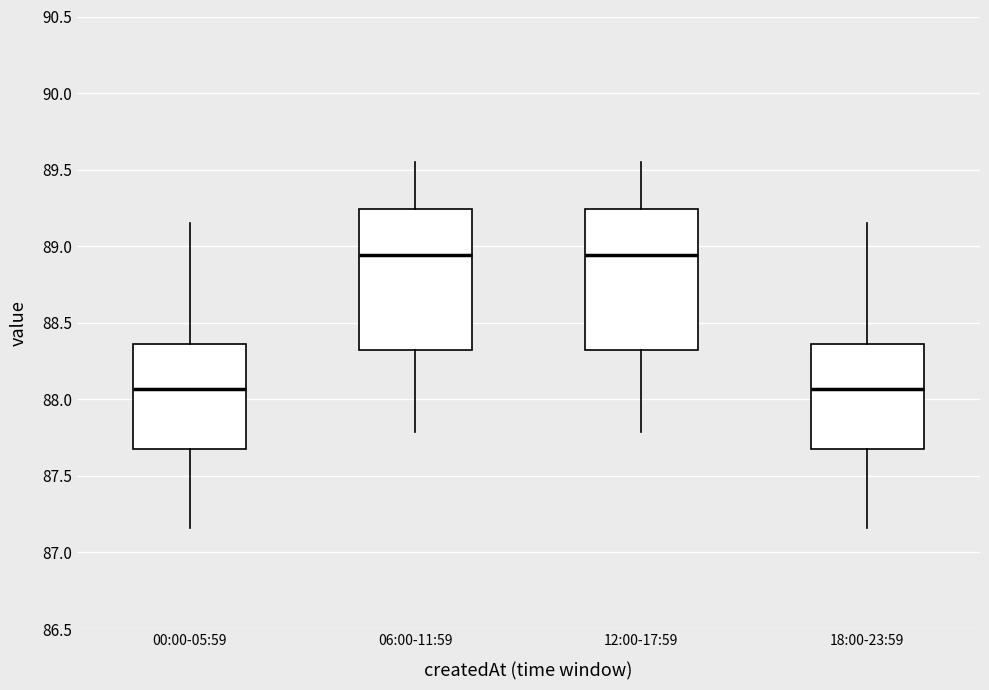

Reading left to right, transcribe this box plot: for each box, give where its median line is, the range the box spans, and where its two whiskers end, as read against the y-axis. The values are not printed on the chart, so give them approximately, as read against the axis.

00:00-05:59: median 88.05, box 87.70 to 88.35, whiskers 87.15 to 89.15
06:00-11:59: median 88.95, box 88.30 to 89.25, whiskers 87.80 to 89.55
12:00-17:59: median 88.95, box 88.30 to 89.25, whiskers 87.80 to 89.55
18:00-23:59: median 88.05, box 87.70 to 88.35, whiskers 87.15 to 89.15